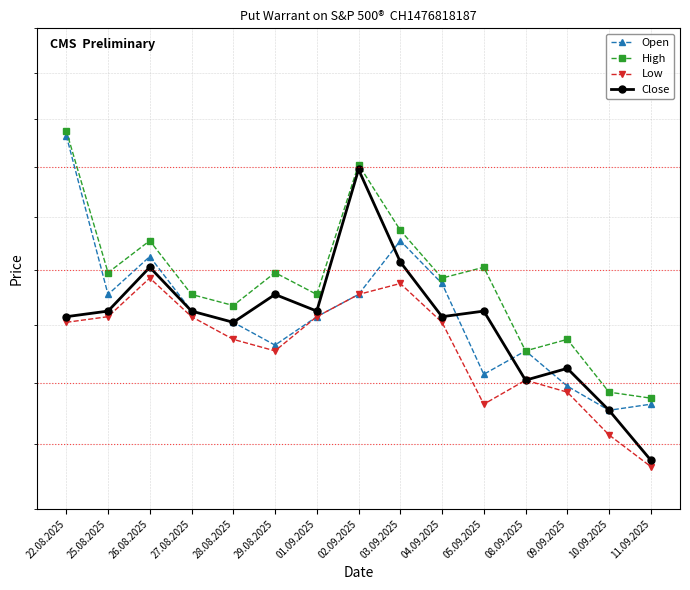

Rank the series at 11.09.2025 from lowest to highest value.

Low, Close, Open, High